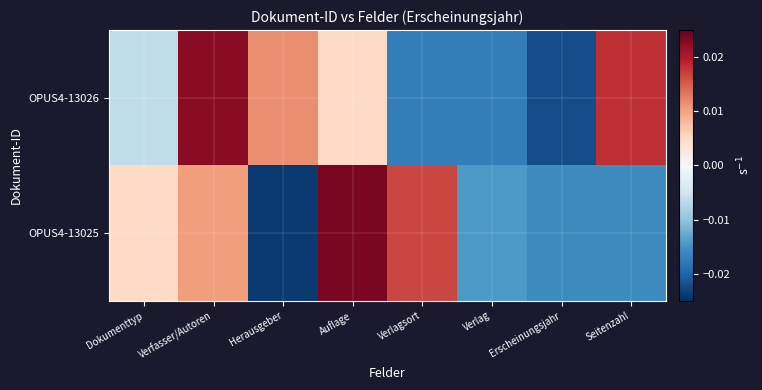

At how many categories does at least one series exceed 0?

6